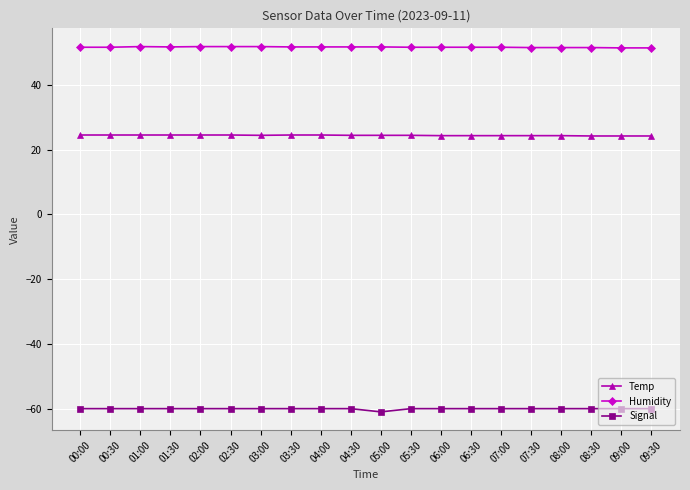

What is the spread (max minus min) of values at 01:00?

111.8